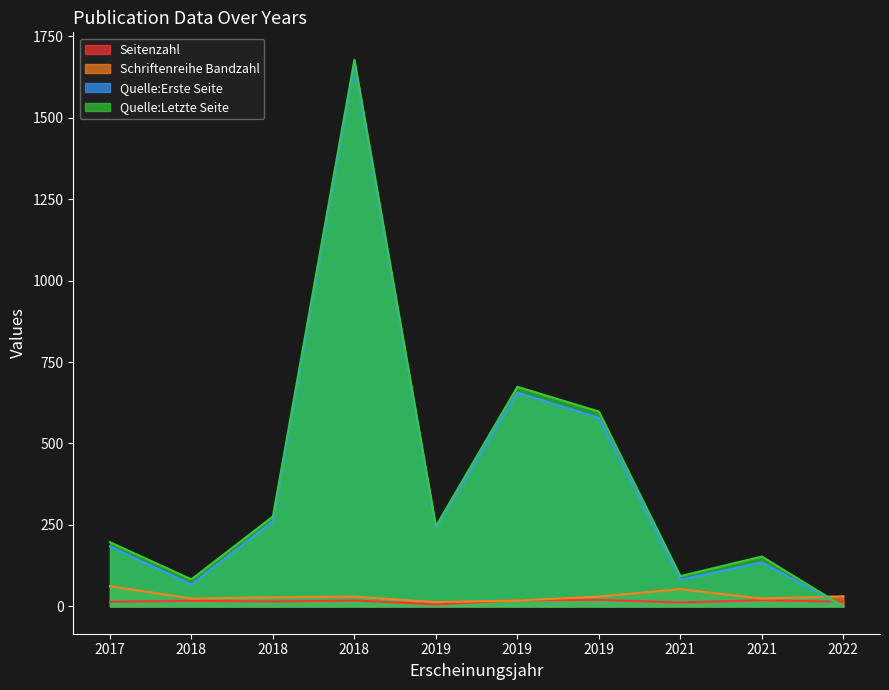

How many values in the Schriftenreihe Bandzahl series exceed 30?

3